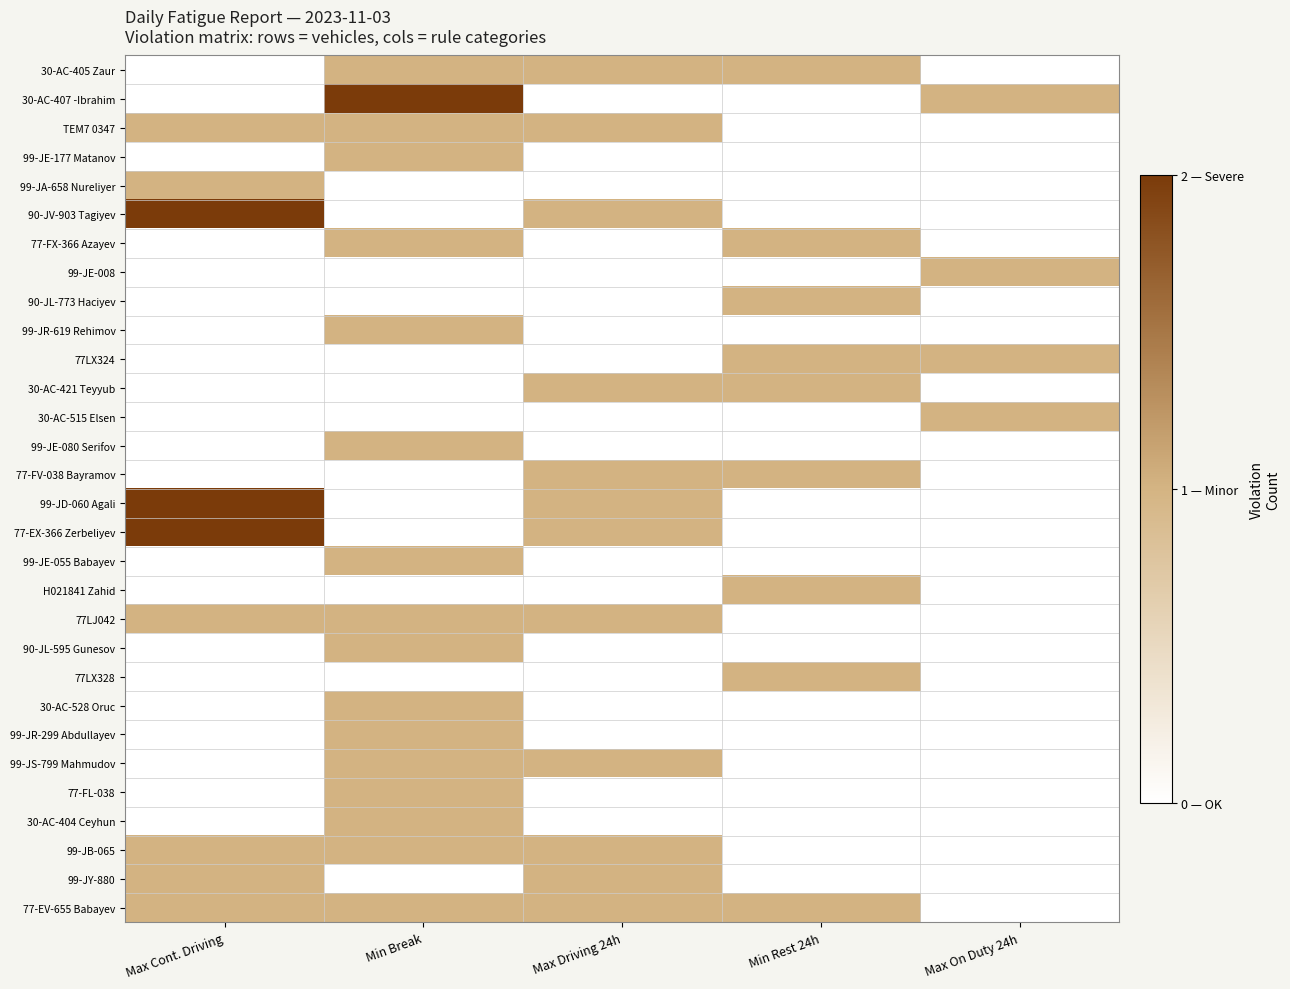

What is the difference between the highest and lowest values at Min Rest 24h?

1